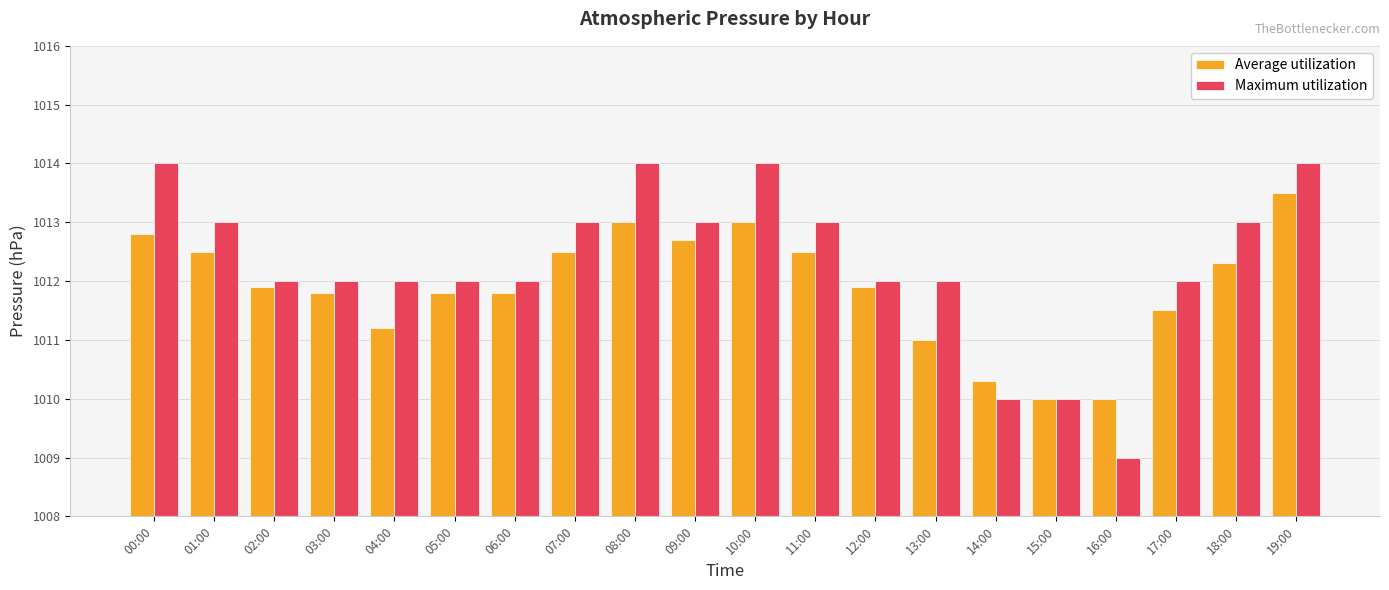

Count the number of categories in the chart.

20